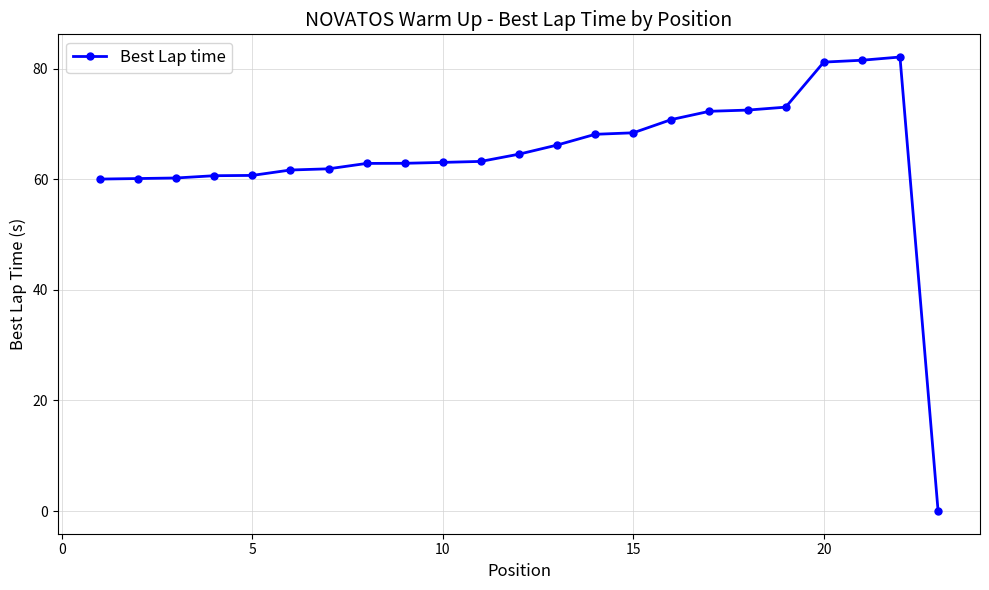

What is the maximum value shown in the chart?

82.1